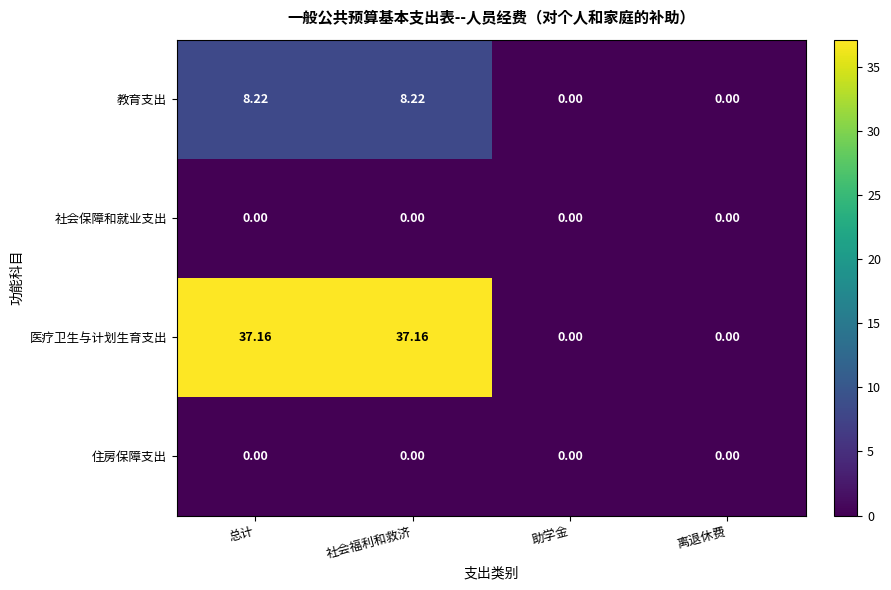

At which label does 教育支出 first exceed 8?

总计